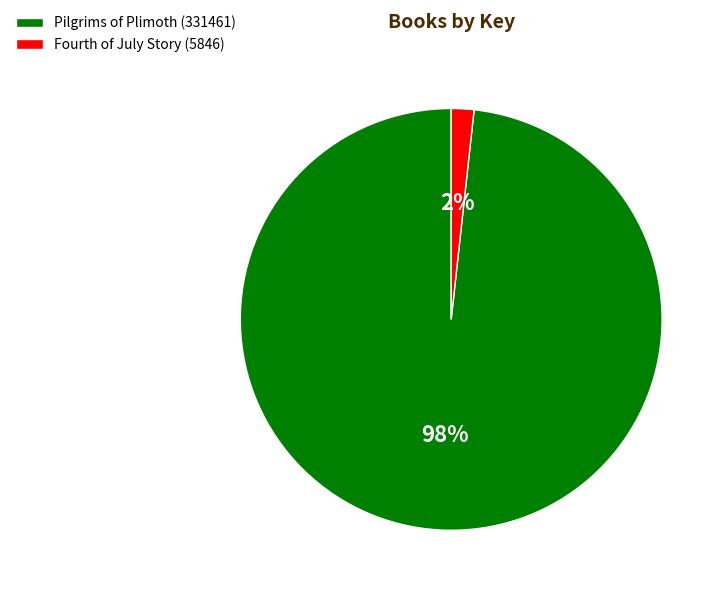

How many slices are in this pie chart?

2